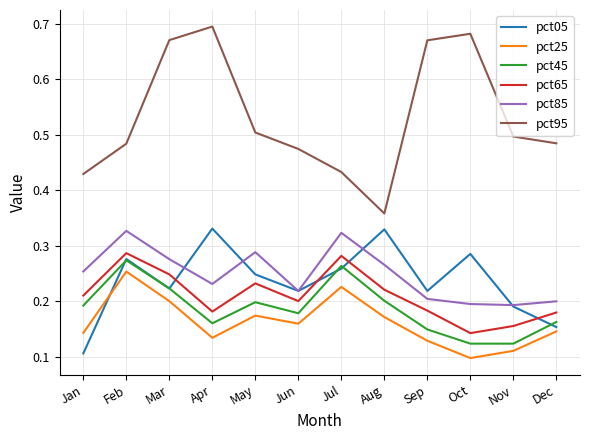

The value of pct65 at Jan is 0.3. True or false?

False